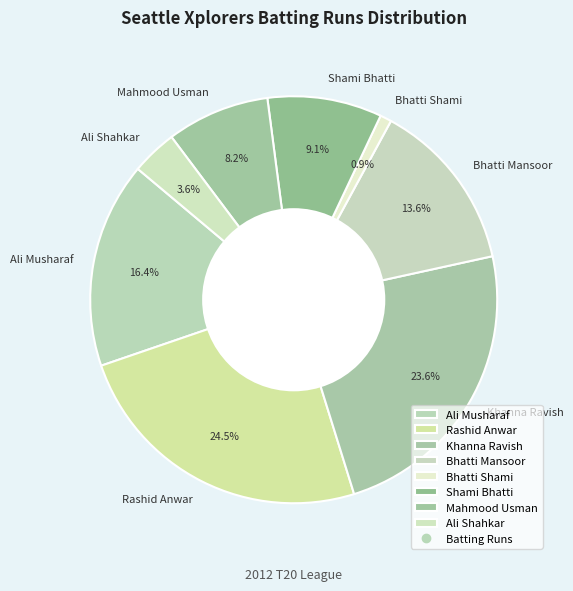

Is the sum of Shami Bhatti and Ali Musharaf greater than half?

No